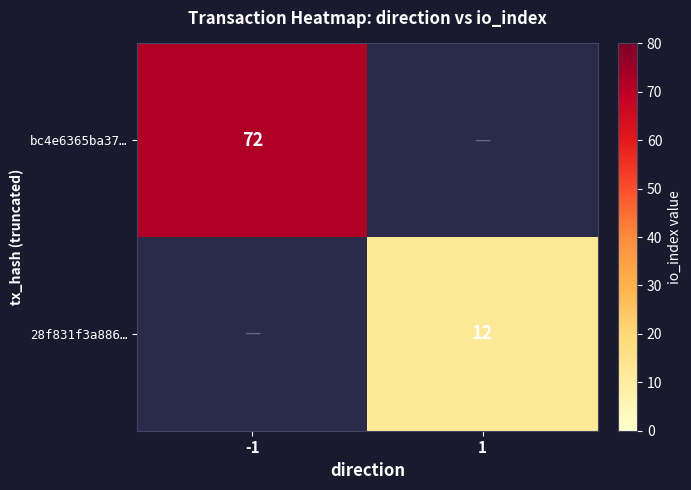

Which label corresponds to the smallest value in the chart?

1